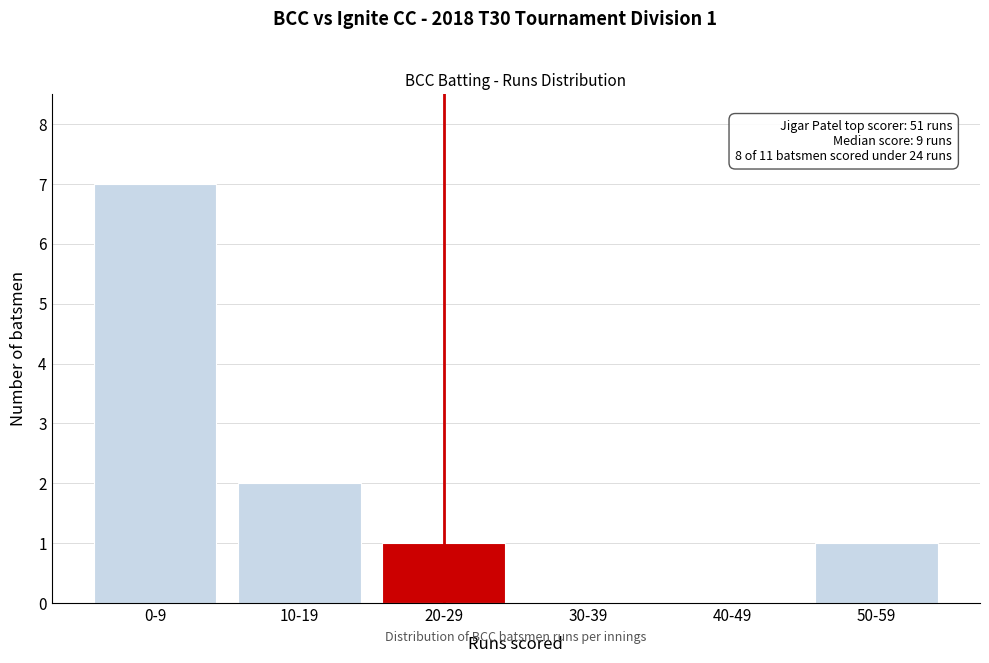

Reading left to right, transcribe all the data shown in this chart.

0-9=7	10-19=2	20-29=1	30-39=0	40-49=0	50-59=1